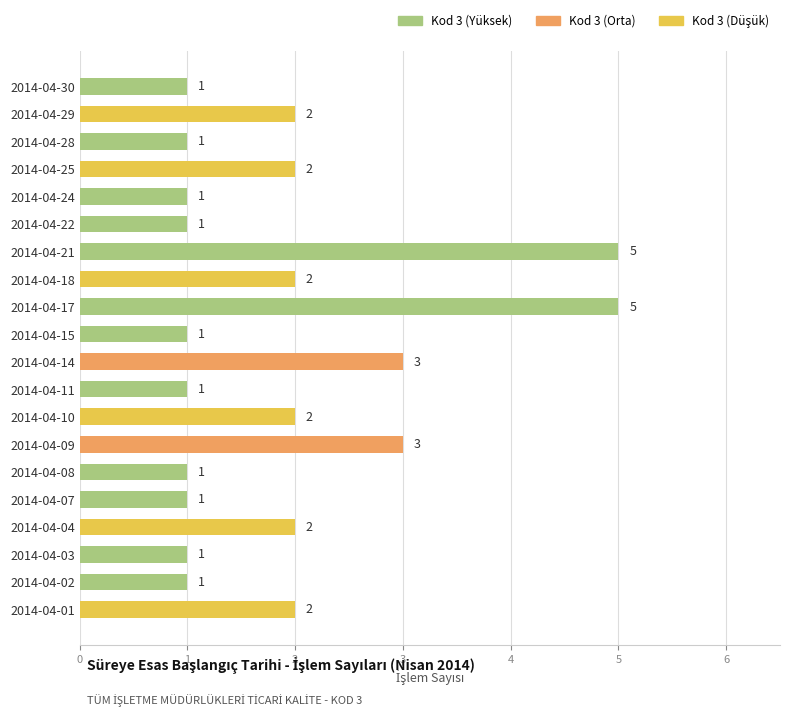

Count the values in the range 1 to 2.

16